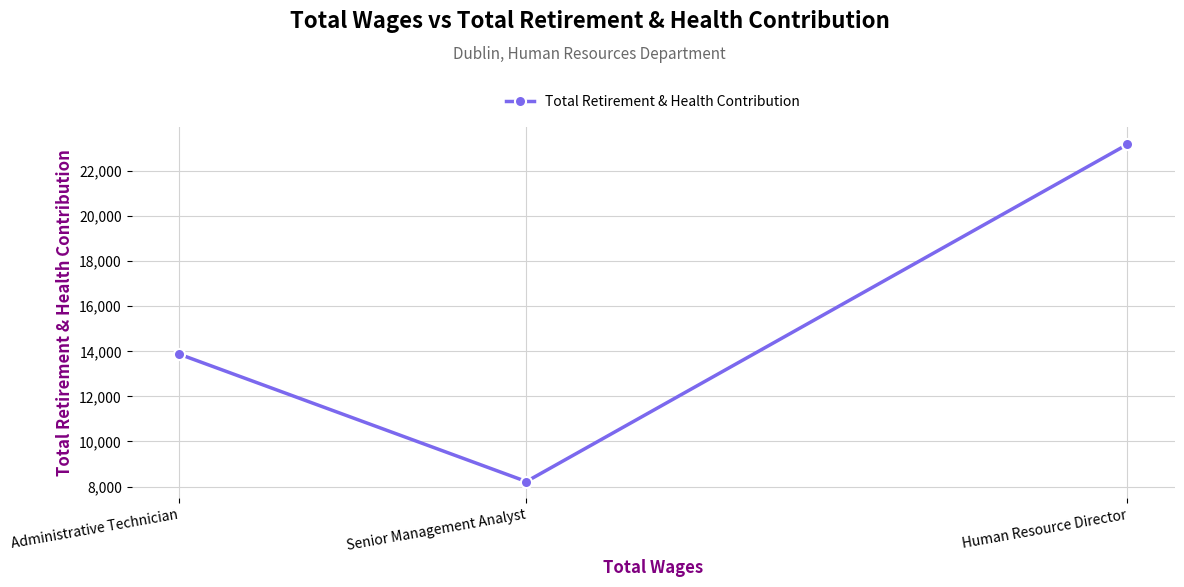

What is the change in value from Human Resource Director to Senior Management Analyst?

-14963